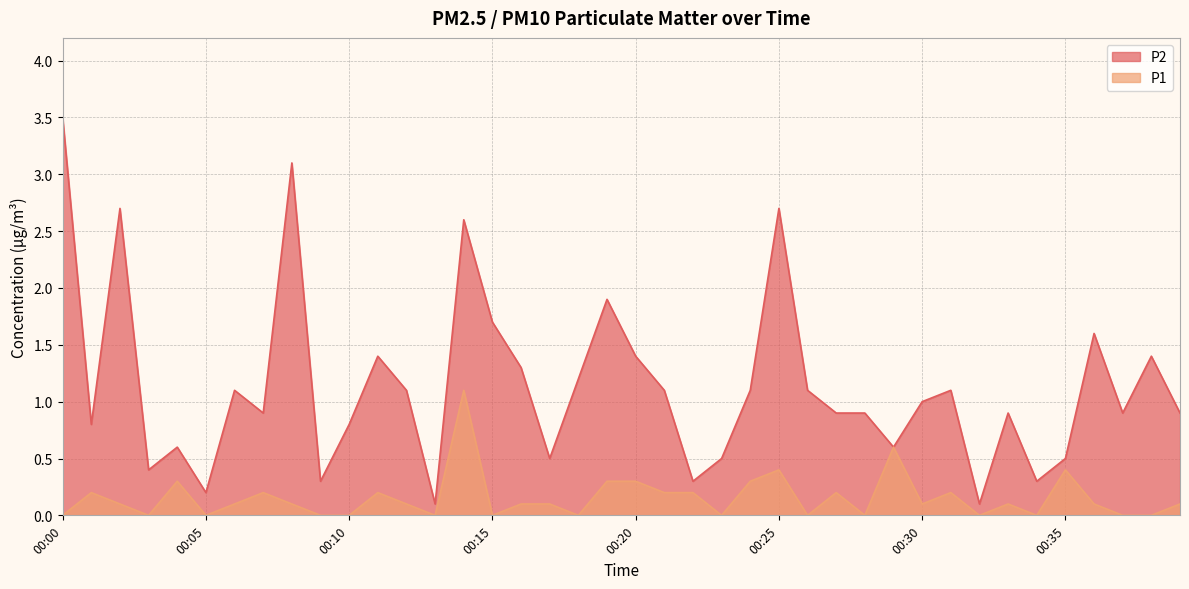

Reading left to right, transcribe all the data shown in this chart.

P2: 3.5	0.8	2.7	0.4	0.6	0.2	1.1	0.9	3.1	0.3	0.8	1.4	1.1	0.1	2.6	1.7	1.3	0.5	1.2	1.9	1.4	1.1	0.3	0.5	1.1	2.7	1.1	0.9	0.9	0.6	1.0	1.1	0.1	0.9	0.3	0.5	1.6	0.9	1.4	0.9
P1: 0.0	0.2	0.1	0.0	0.3	0.0	0.1	0.2	0.1	0.0	0.0	0.2	0.1	0.0	1.1	0.0	0.1	0.1	0.0	0.3	0.3	0.2	0.2	0.0	0.3	0.4	0.0	0.2	0.0	0.6	0.1	0.2	0.0	0.1	0.0	0.4	0.1	0.0	0.0	0.1